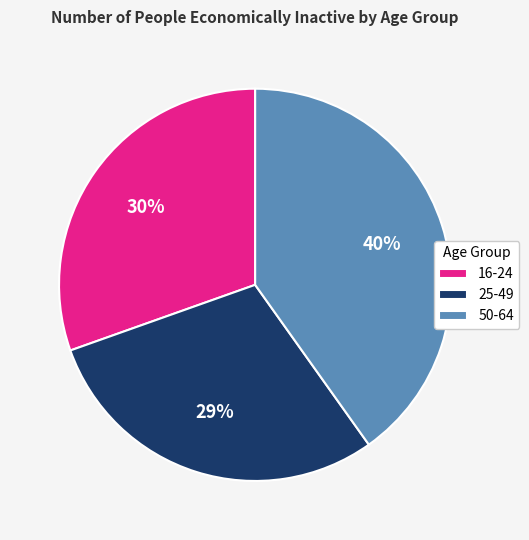

Approximately how many times larger is the value at 25-49 compared to 16-24?

1.0